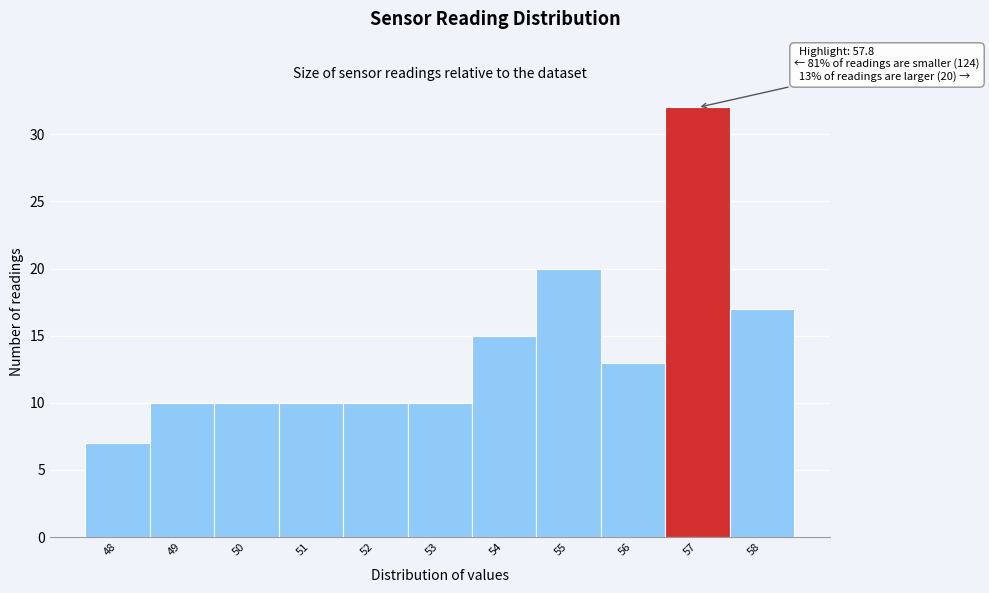

Reading left to right, list all the values displayed in this chart.

48=7	49=10	50=10	51=10	52=10	53=10	54=15	55=20	56=13	57=32	58=17